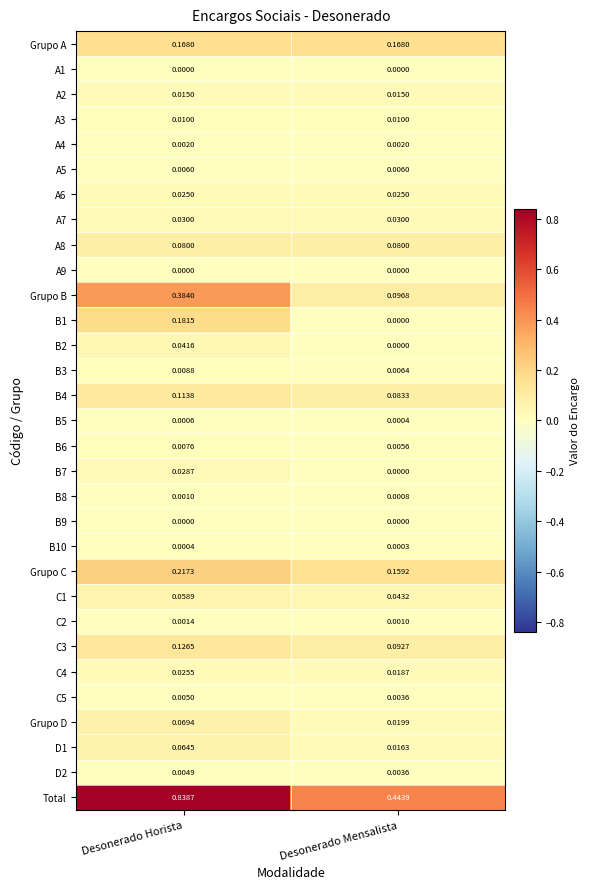

Which series has the largest total across all categories?

Total